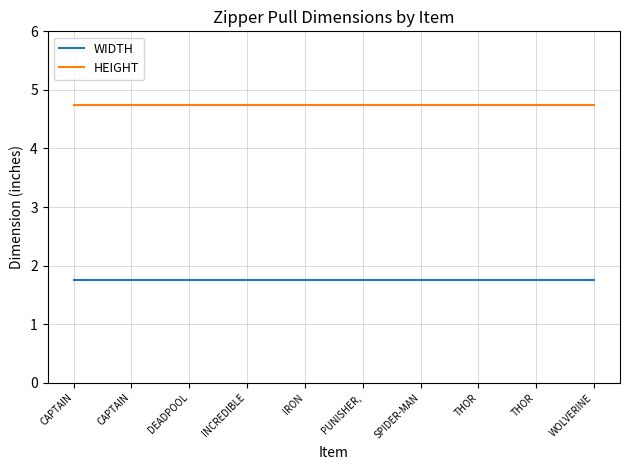

Is this an area chart (filled region under the line)?

No